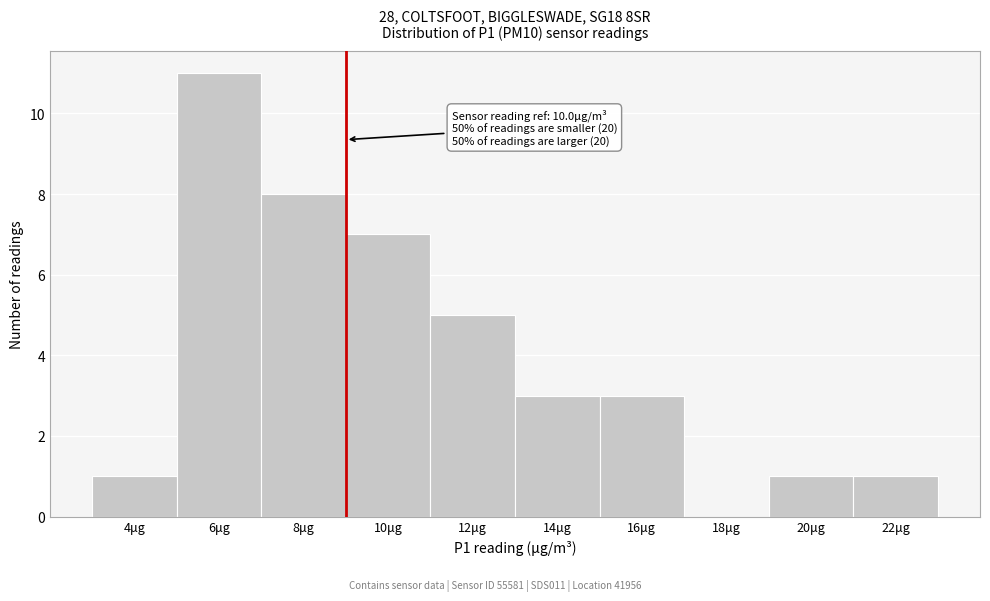

Reading left to right, transcribe all the data shown in this chart.

4μg=1	6μg=11	8μg=8	10μg=7	12μg=5	14μg=3	16μg=3	18μg=0	20μg=1	22μg=1